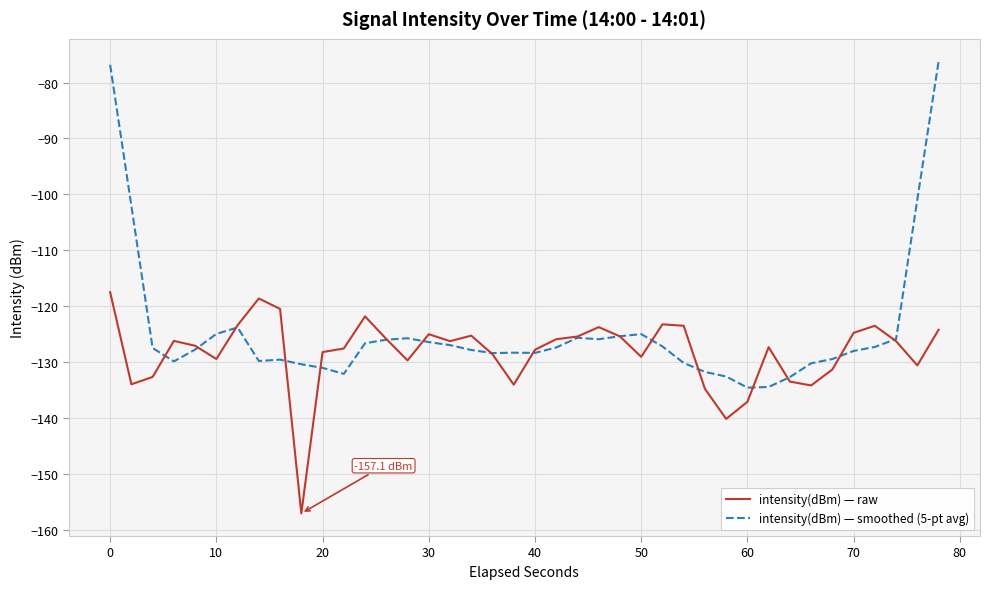

How many series are shown in this chart?

2